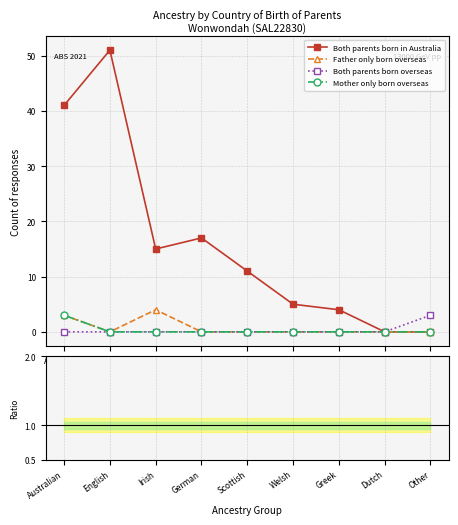

What is the label of the 7th point from the left?

Greek